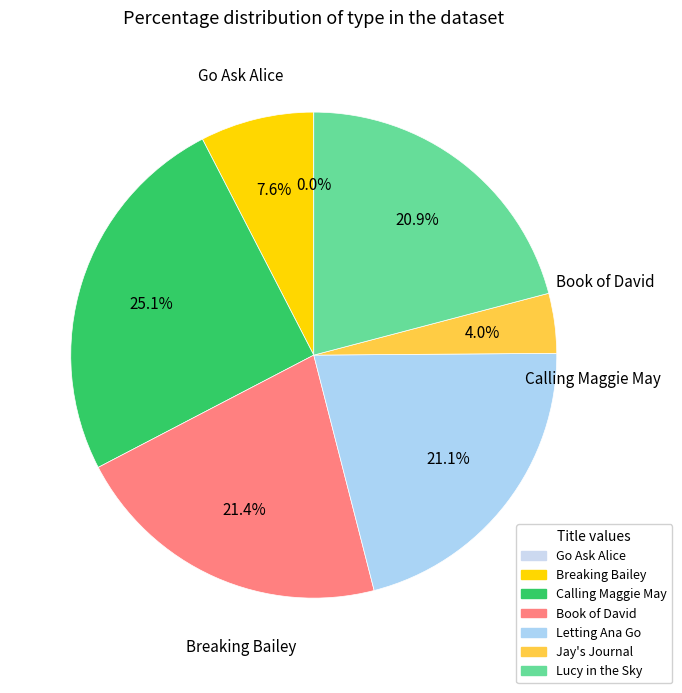

To the nearest percent, what is the combined percentage of Letting Ana Go and Book of David?

42%